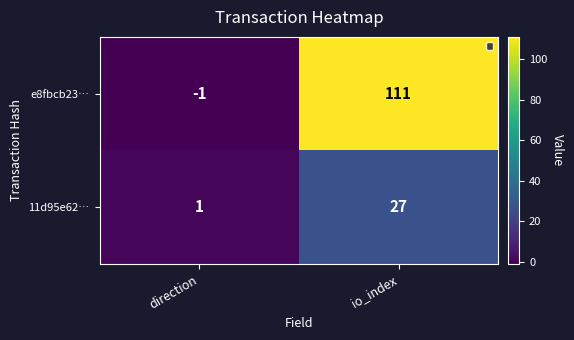

What is the greatest value displayed?

111